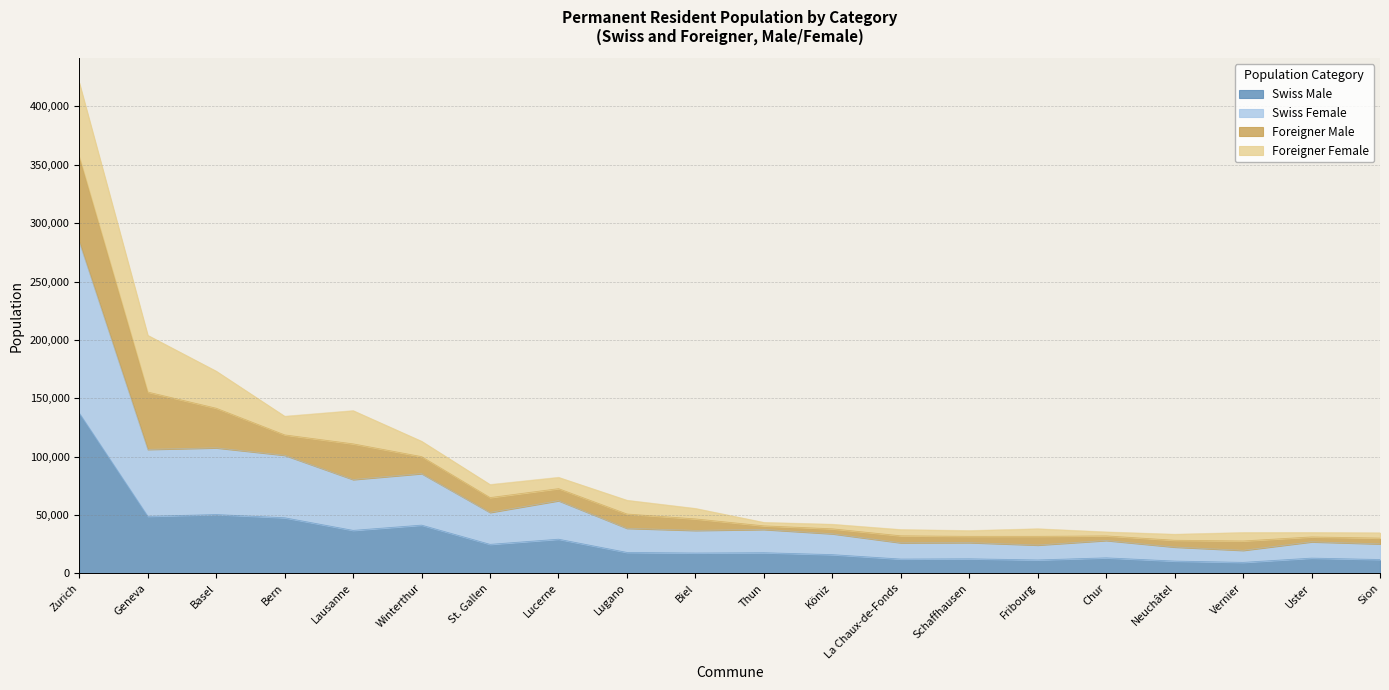

The value of Swiss Male at Lugano is 17888. True or false?

True